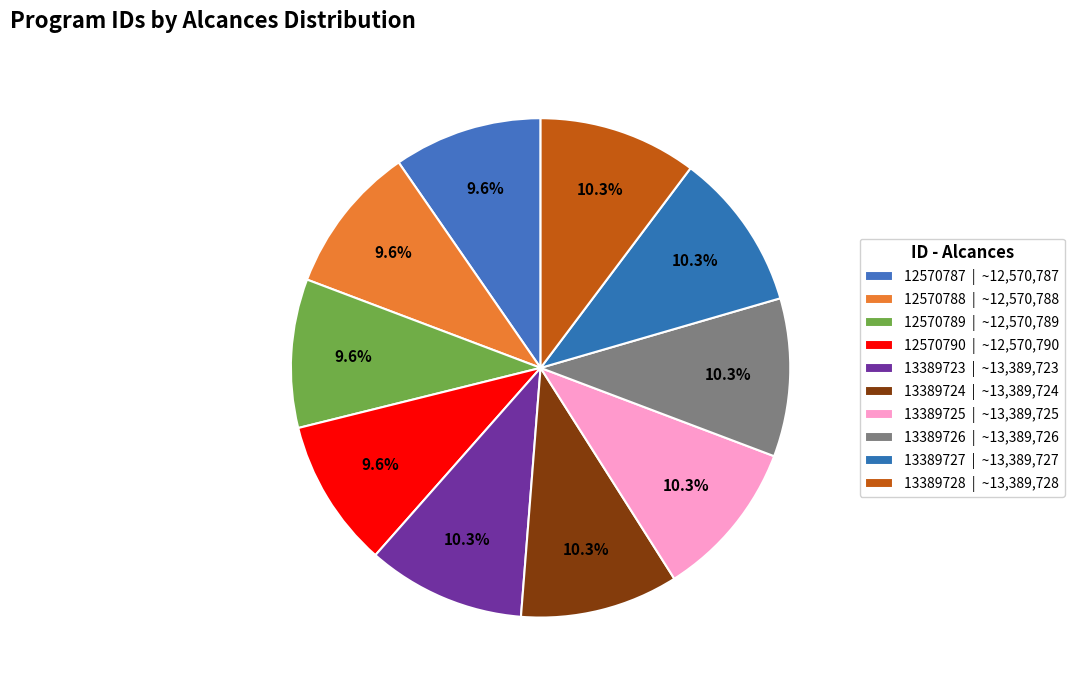

What is the ratio of the value at 12570788 to the value at 13389726?

0.9